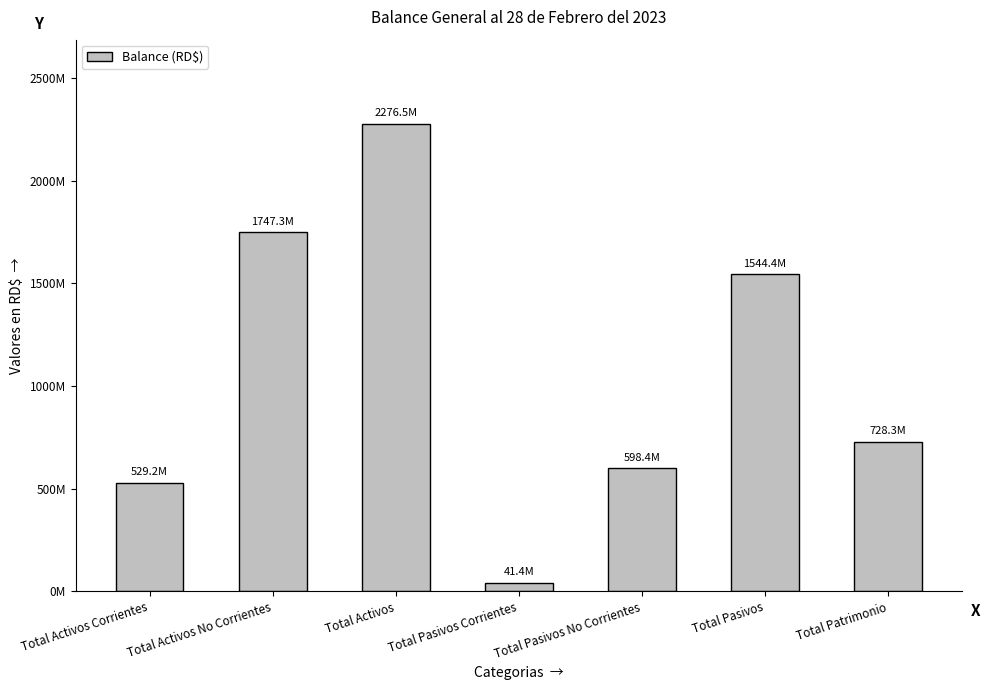

What is the value of the 1st bar from the left?

529209183.3